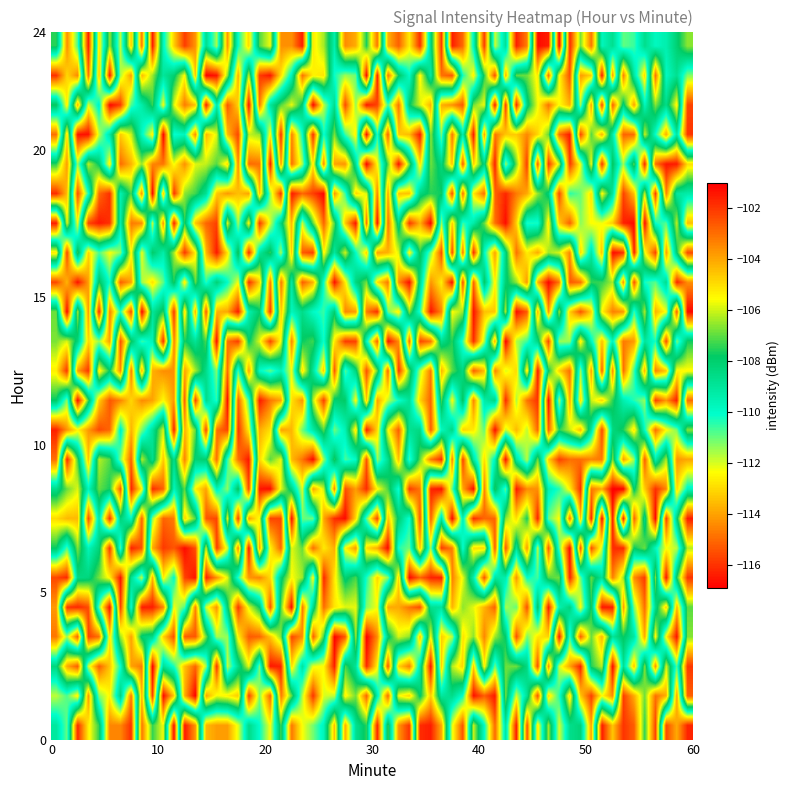

Count the number of categories in the chart.

7